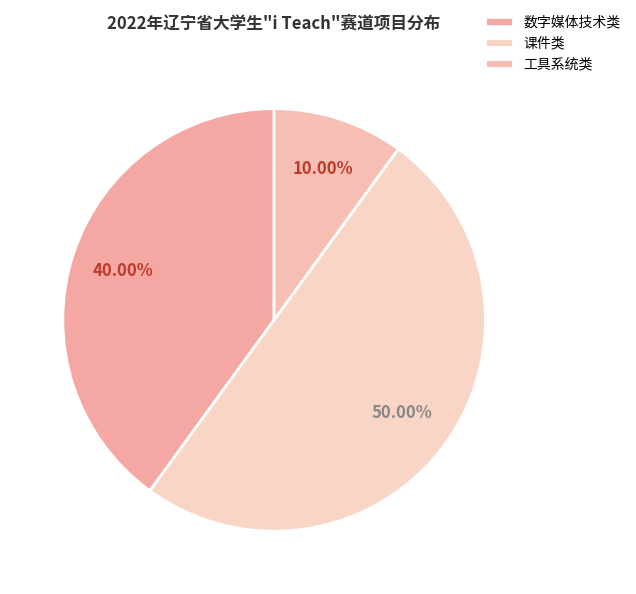

To the nearest percent, what portion does 数字媒体技术类 represent?

40%